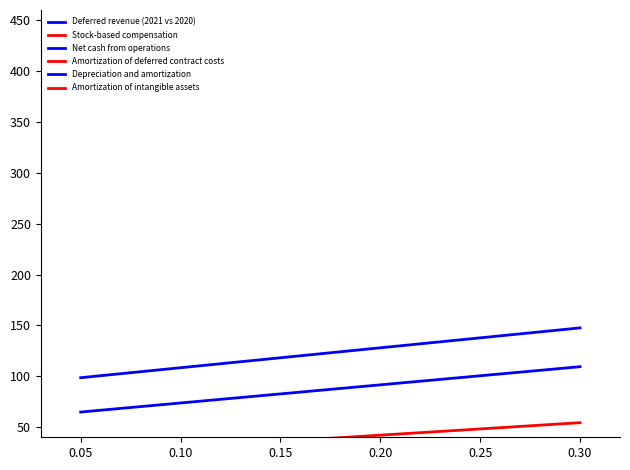

Between 0.05 and 0.30, which series saw the biggest shift?

Net cash from operations